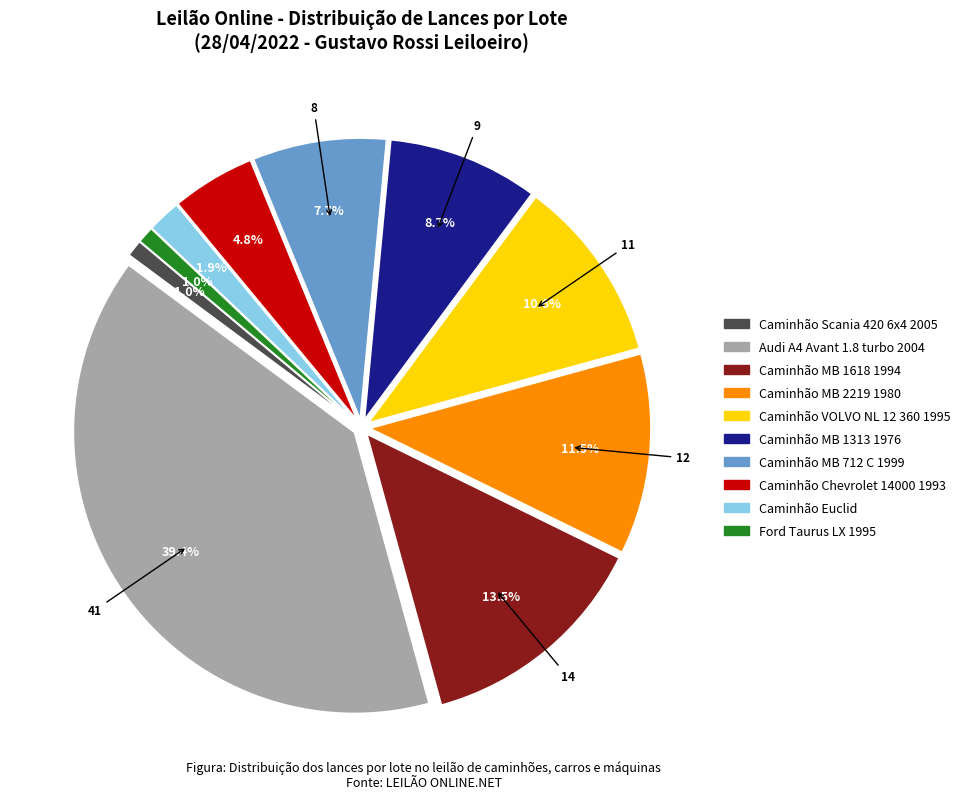

To the nearest percent, what portion does Caminhão Chevrolet 14000 1993 represent?

5%